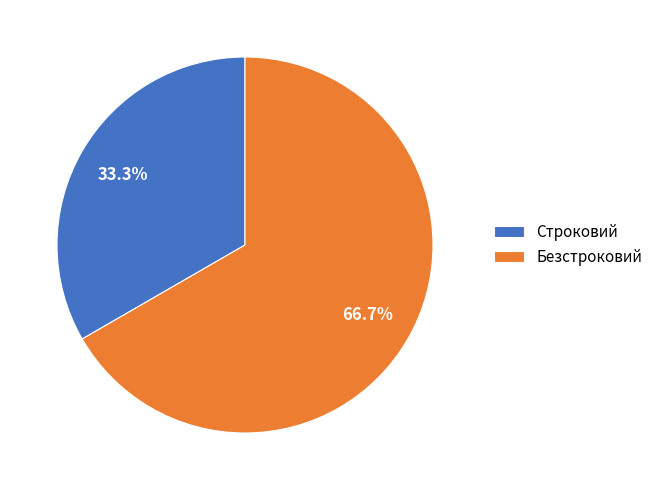

Does any single category account for the majority?

Yes